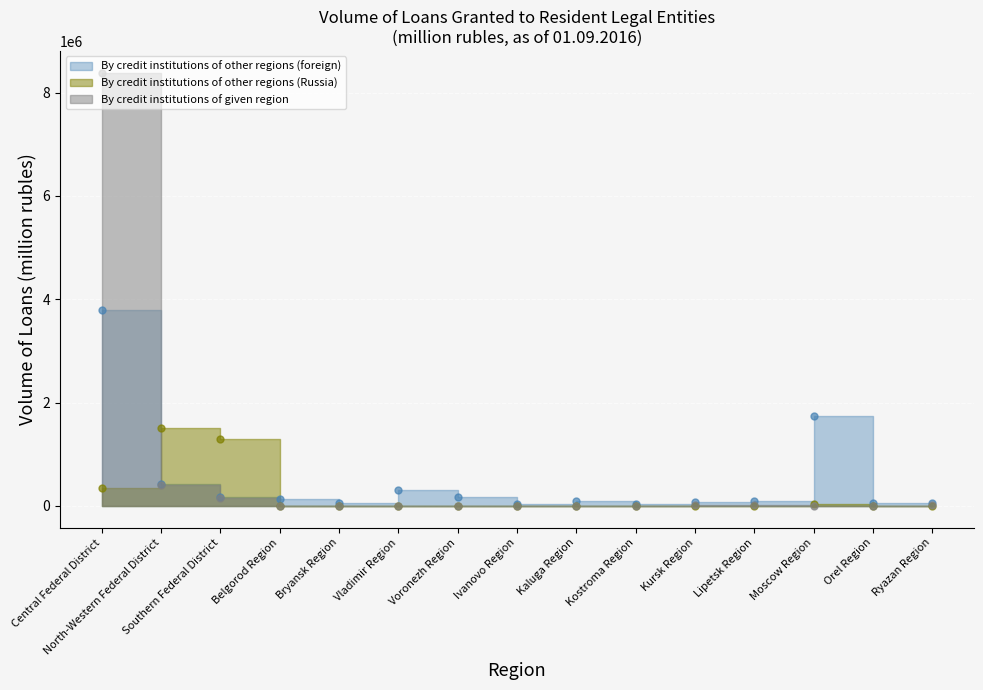

True or false: By credit institutions of given region has a value of 11059 at Lipetsk Region.

True